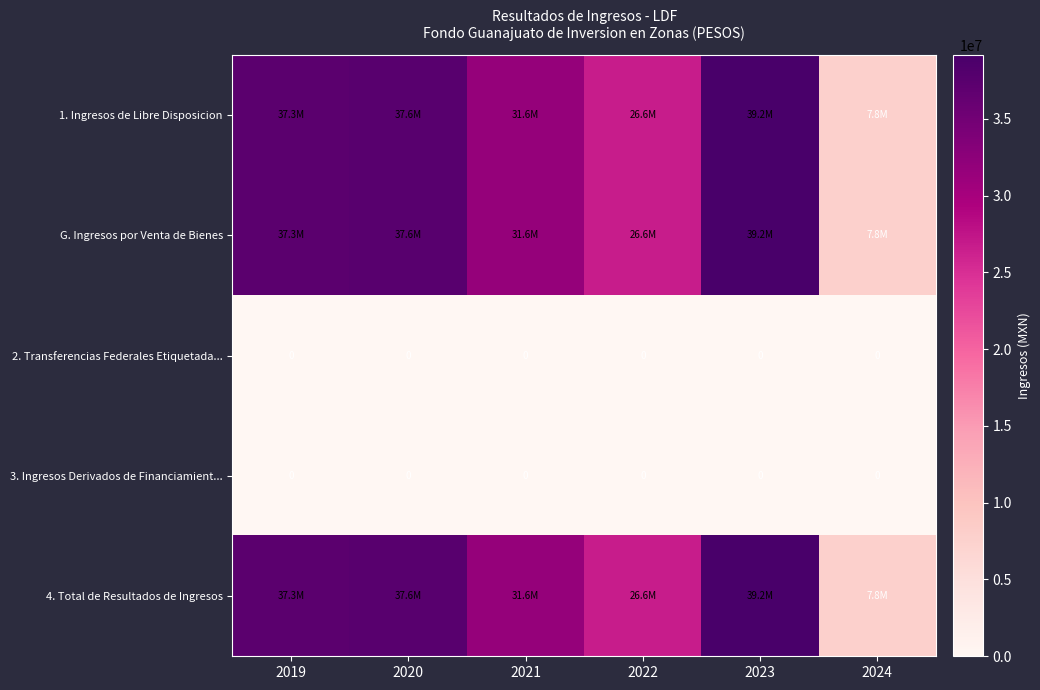

The value of 2. Transferencias Federales Etiquetada... at 2019 is 0.0. True or false?

True